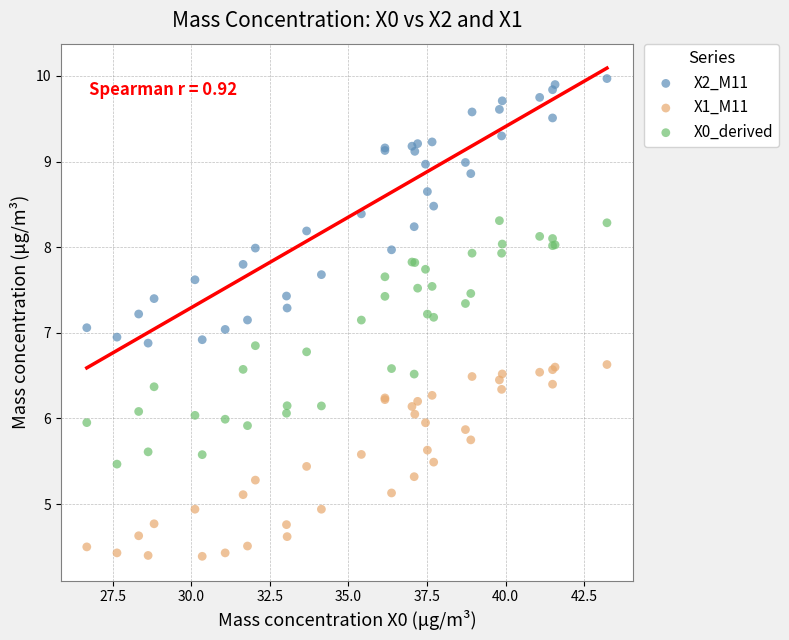

Which series reaches the minimum Y coordinate?

X1_M11